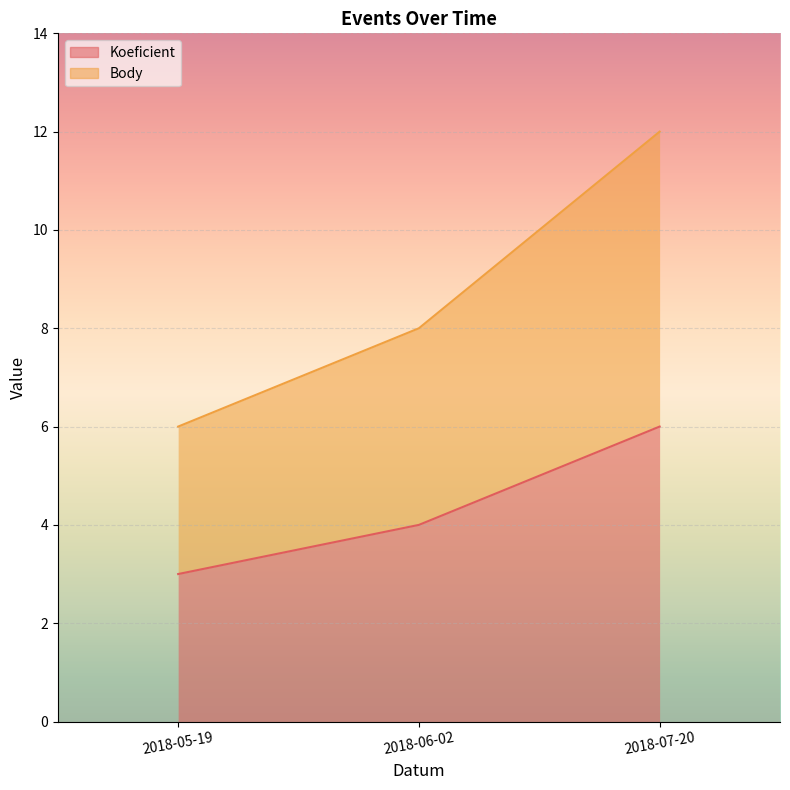

List the labels in order of Body value, smallest first.

2018-05-19, 2018-06-02, 2018-07-20